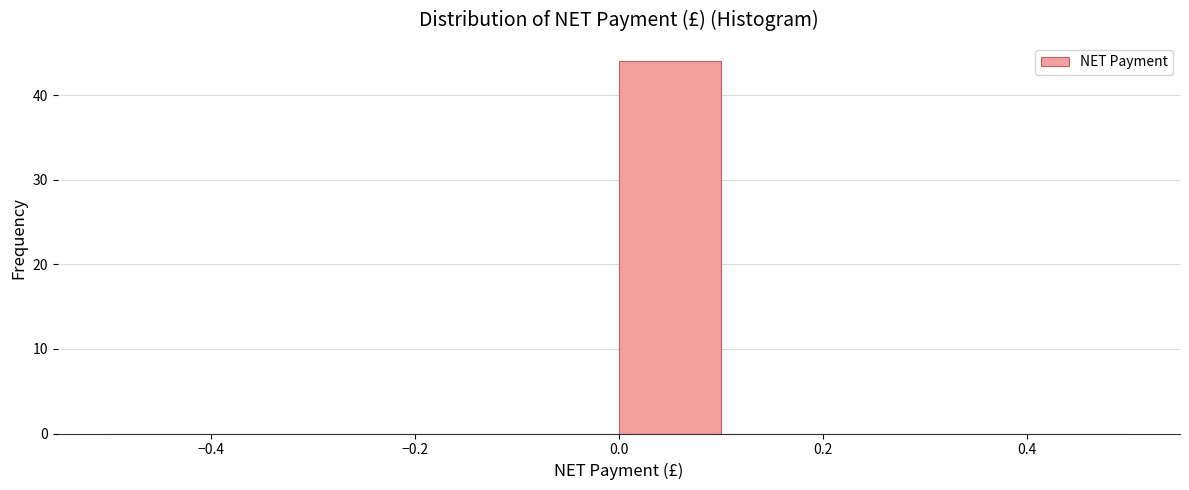

Reading left to right, list every bar in this chart as the range it spans on the x-axis followed by its height. The values are not printed on the chart, so give them approximately, as read against the axis.

-0.5 to -0.4: 0
-0.4 to -0.3: 0
-0.3 to -0.2: 0
-0.2 to -0.1: 0
-0.1 to 0.0: 0
0.0 to 0.1: 44
0.1 to 0.2: 0
0.2 to 0.3: 0
0.3 to 0.4: 0
0.4 to 0.5: 0